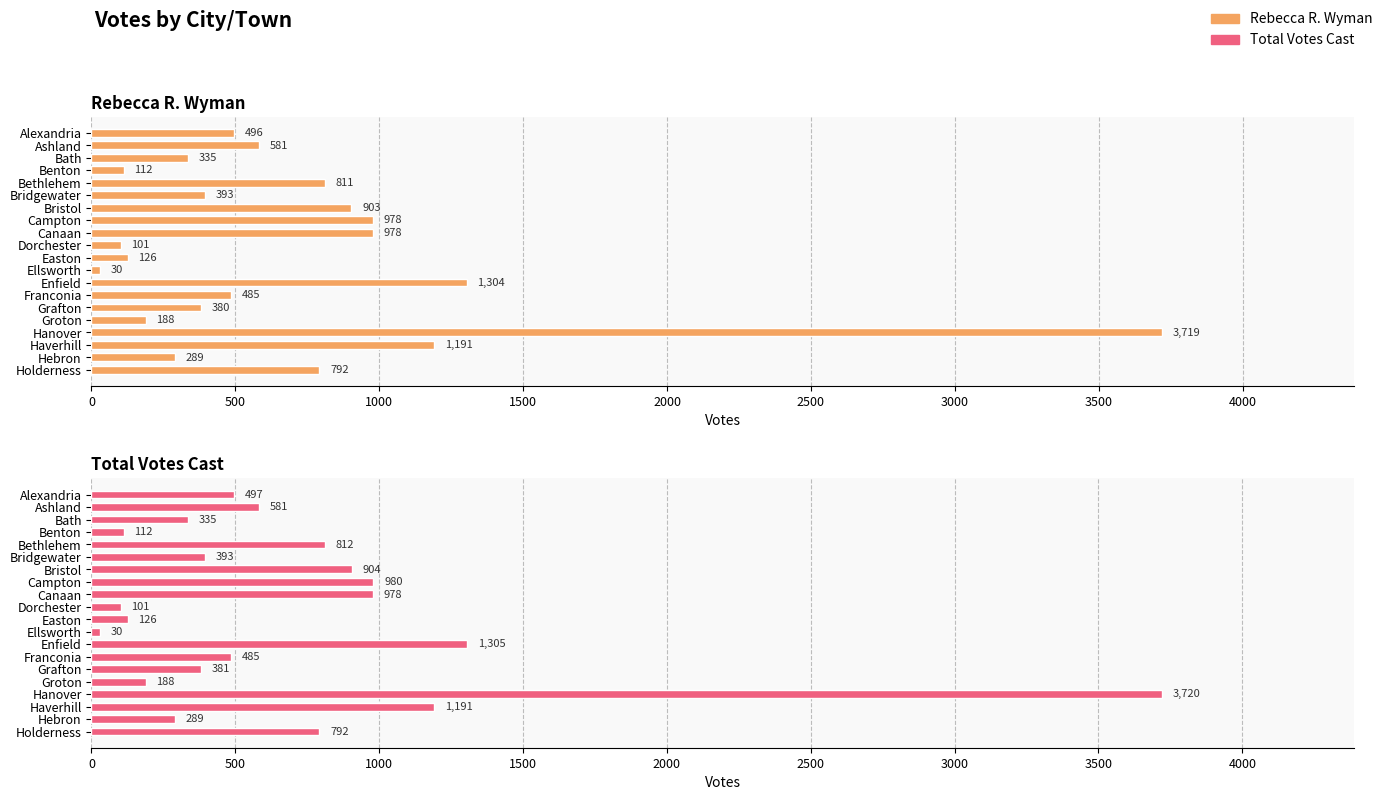

What is the total value across all series at Franconia?

970